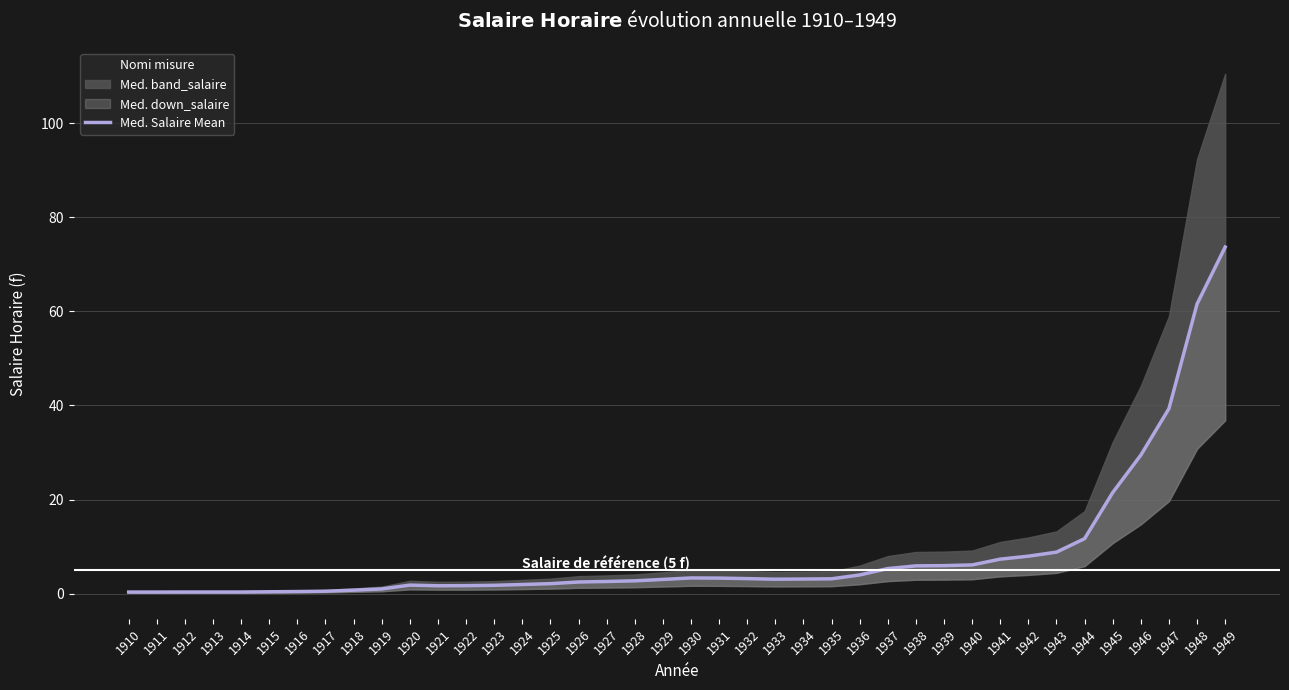

True or false: the data has more than 0 interior local peaks.

True